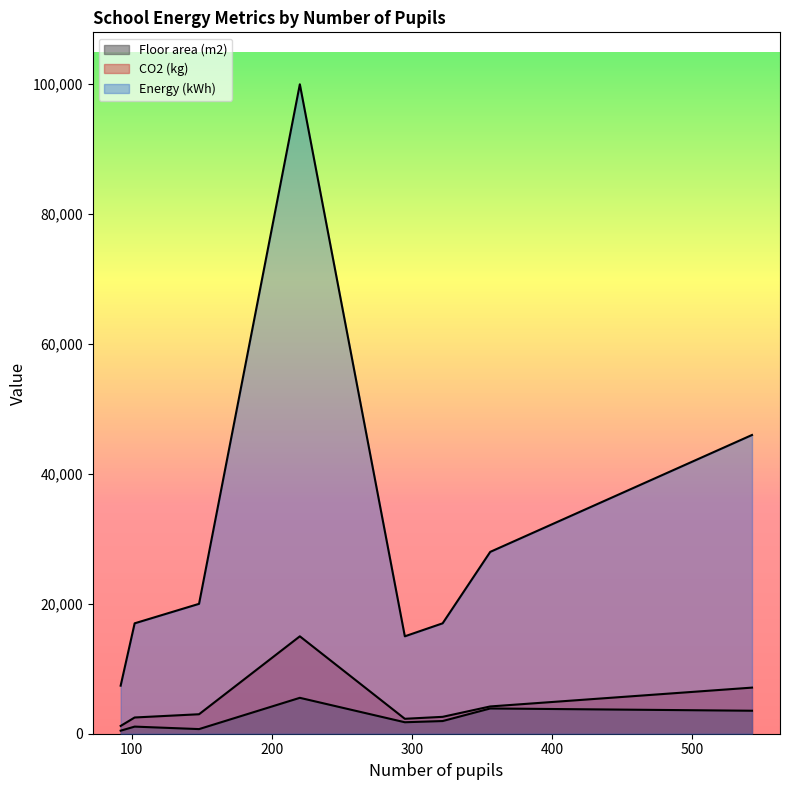

What is the difference between the second highest and second lowest values in the Energy (kWh) series?

31000